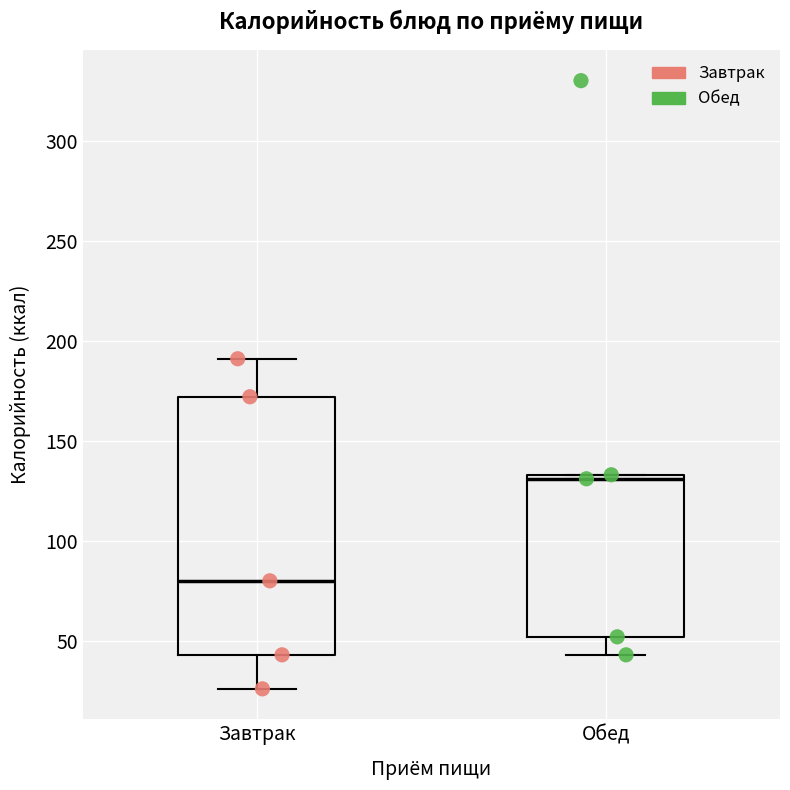

Which box's median line is the highest?

Обед